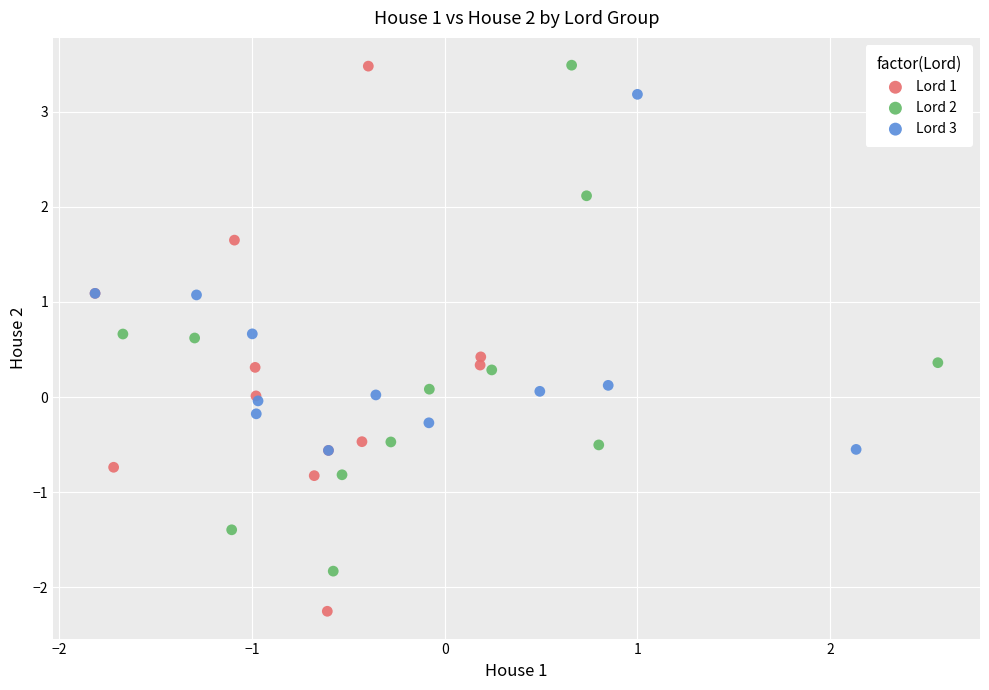

Which series contains the lowest Y value?

Lord 1